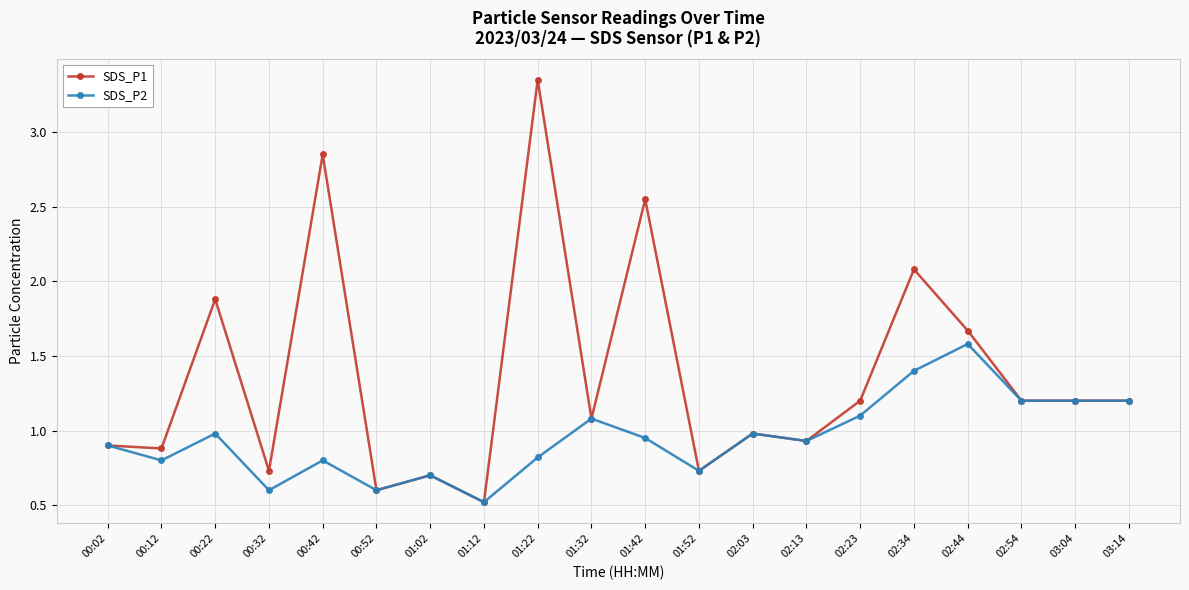

The SDS_P1 series shows 0.3 at 01:12. True or false?

False